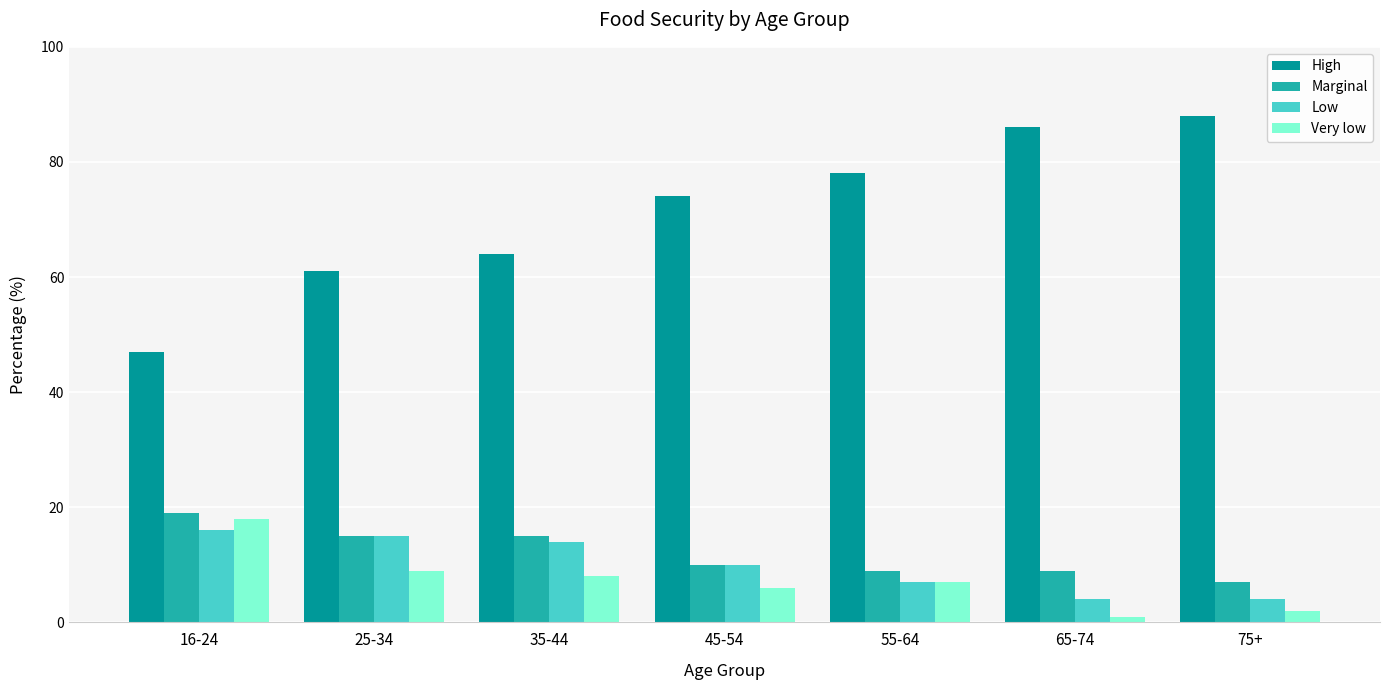

True or false: High has a value of 17 at 35-44.

False